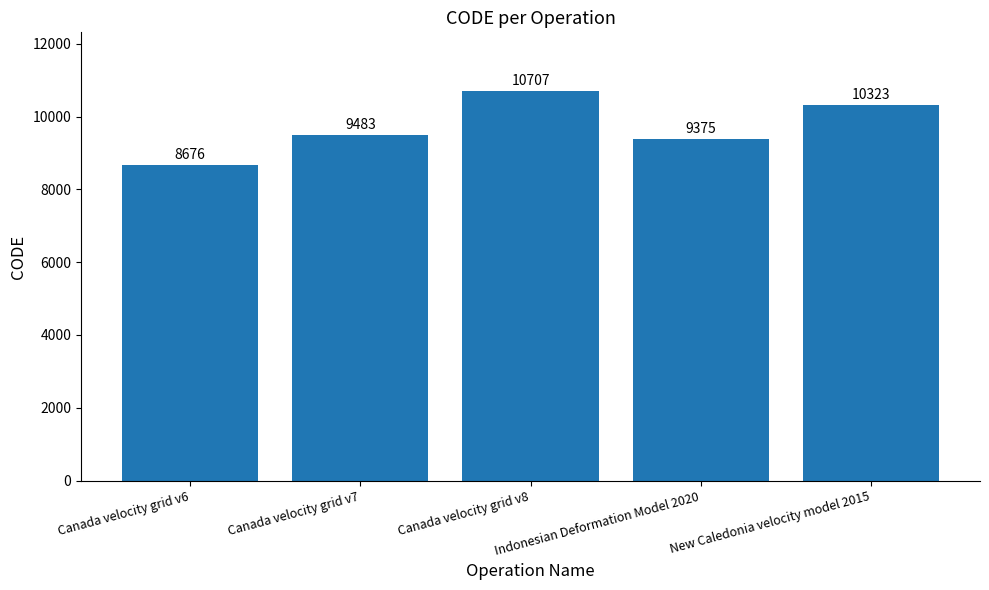

Which label corresponds to the largest value in the chart?

Canada velocity grid v8